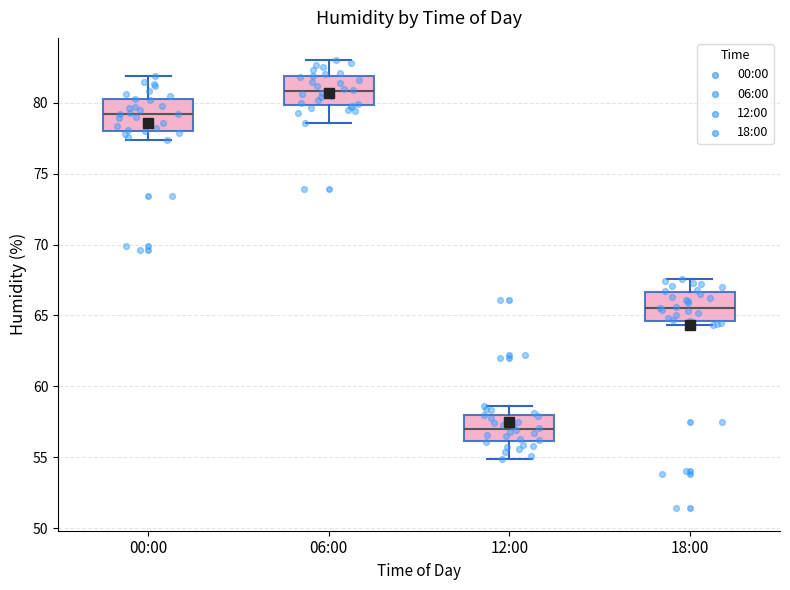

Which box has the lowest median line?

12:00